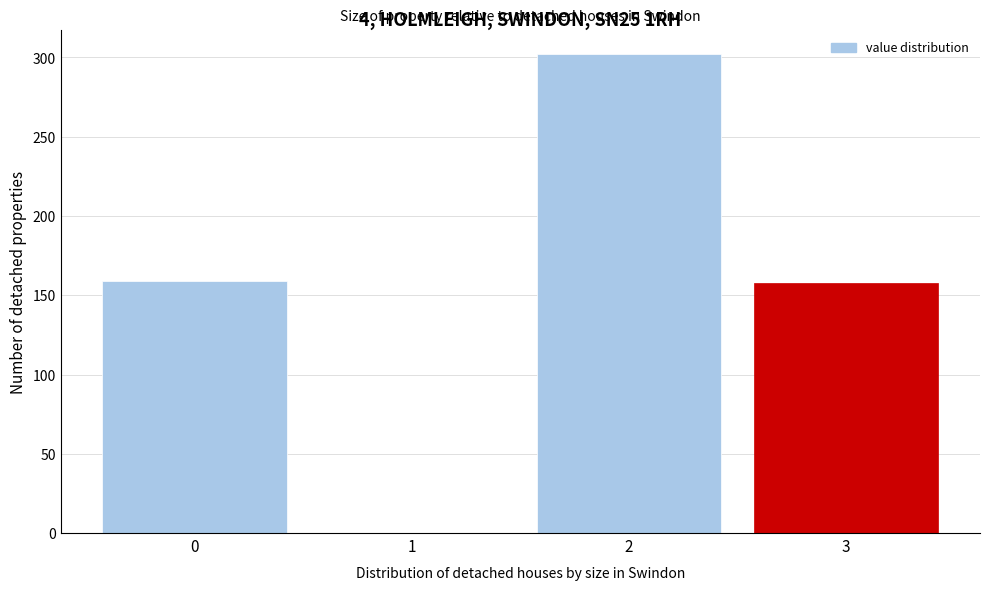

What is the sum of all values?

619